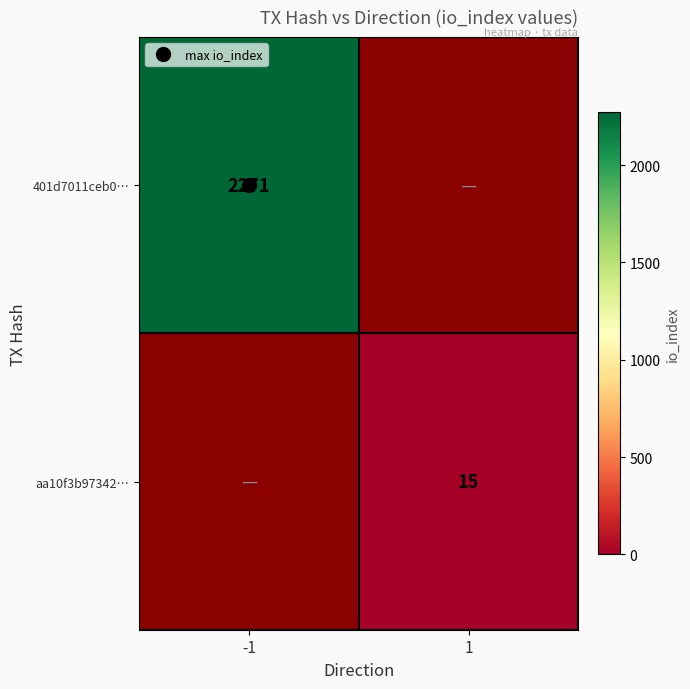

The aa10f3b97342… series shows 5.8 at 1. True or false?

False